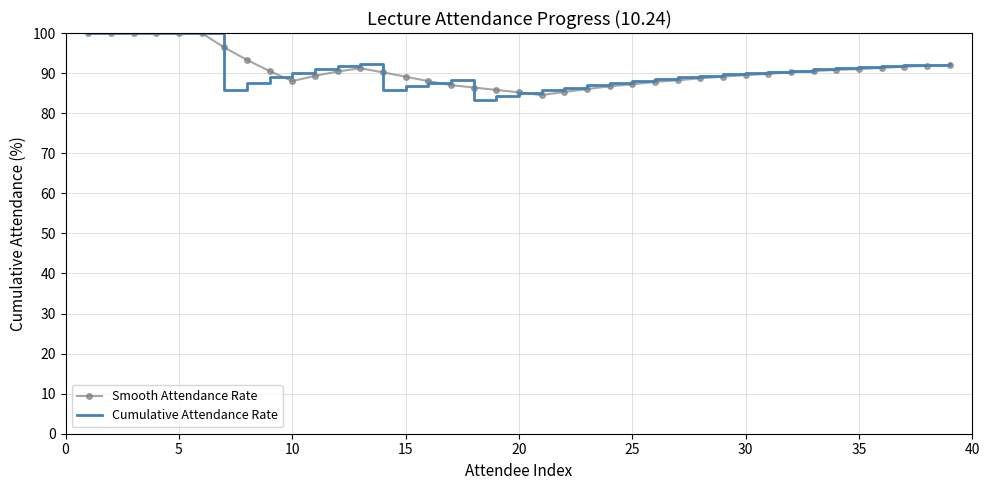

What are all the series names shown in the legend?

Smooth Attendance Rate, Cumulative Attendance Rate